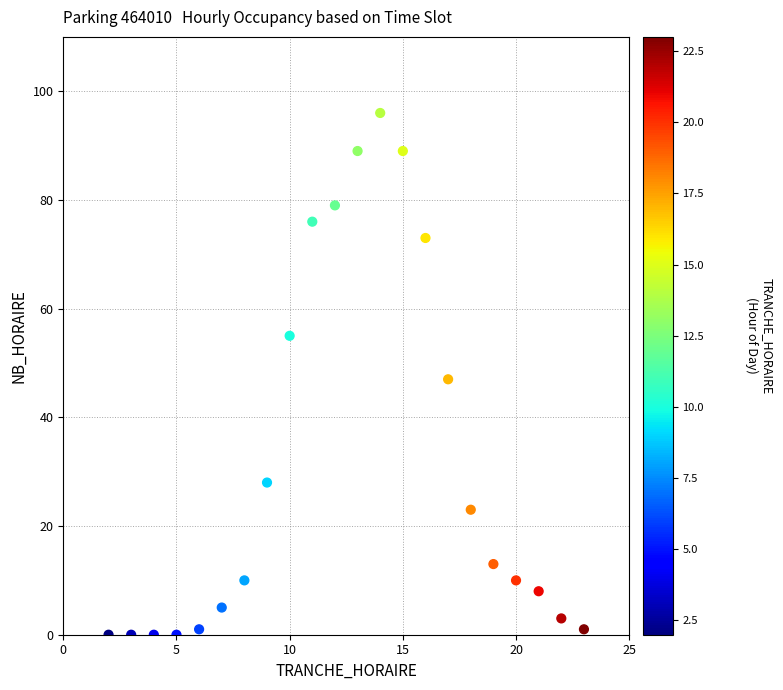

What is the range of Y values (max minus min)?

96